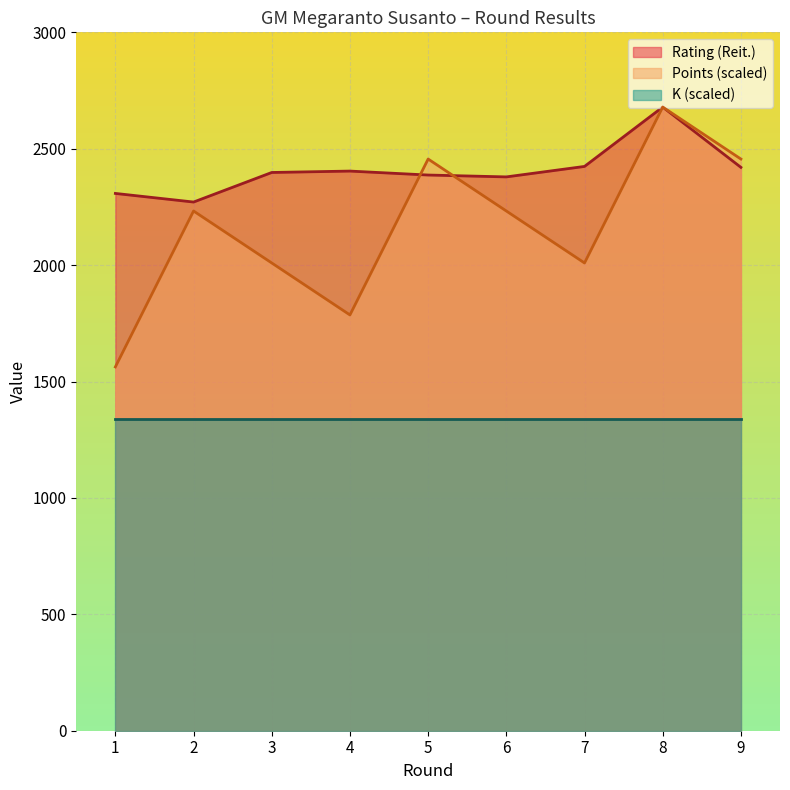

At how many categories does at least one series exceed 2218?

9